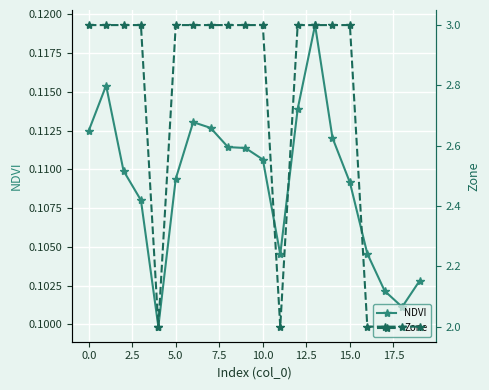

Reading right to left, transcribe all the data shown in this chart.

NDVI: 0.1	0.1	0.1	0.1	0.1	0.1	0.1	0.1	0.1	0.1	0.1	0.1	0.1	0.1	0.1	0.1	0.1	0.1	0.1	0.1
Zone: 2.0	2.0	2.0	2.0	3.0	3.0	3.0	3.0	2.0	3.0	3.0	3.0	3.0	3.0	3.0	2.0	3.0	3.0	3.0	3.0